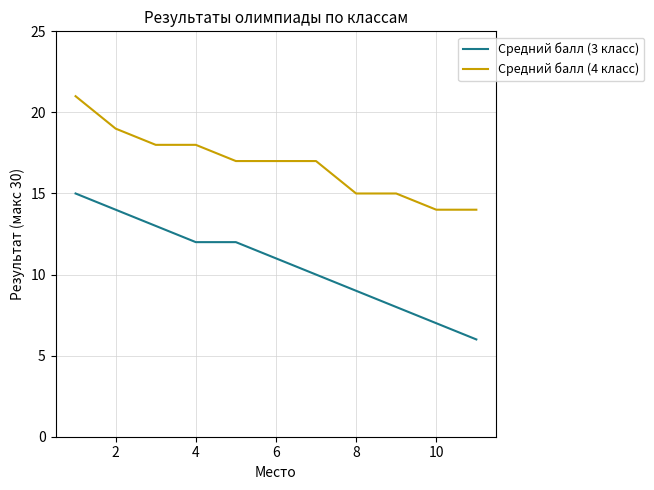

What is the difference between the maximum and minimum values in the Средний балл (3 класс) series?

9